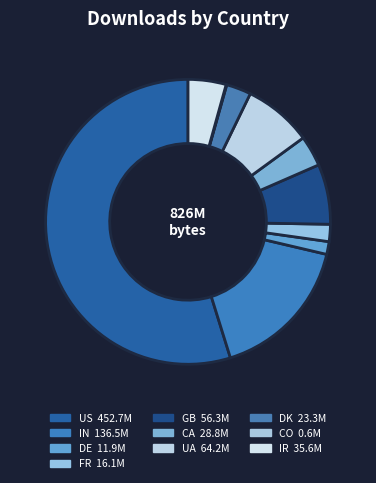

What percentage is NOT represented by DE?

98.6%